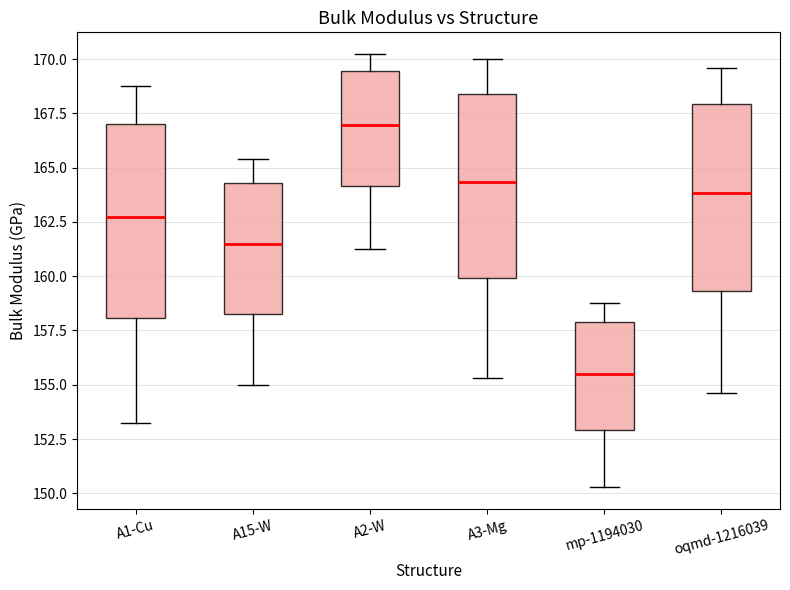

Reading left to right, transcribe this box plot: for each box, give where its median line is, the range the box spans, and where its two whiskers end, as read against the y-axis. The values are not printed on the chart, so give them approximately, as read against the axis.

A1-Cu: median 162.5, box 158.0 to 167.0, whiskers 153.0 to 169.0
A15-W: median 161.5, box 158.5 to 164.5, whiskers 155.0 to 165.5
A2-W: median 167.0, box 164.0 to 169.5, whiskers 161.5 to 170.0
A3-Mg: median 164.5, box 160.0 to 168.5, whiskers 155.5 to 170.0
mp-1194030: median 155.5, box 153.0 to 158.0, whiskers 150.5 to 159.0
oqmd-1216039: median 164.0, box 159.5 to 168.0, whiskers 154.5 to 169.5